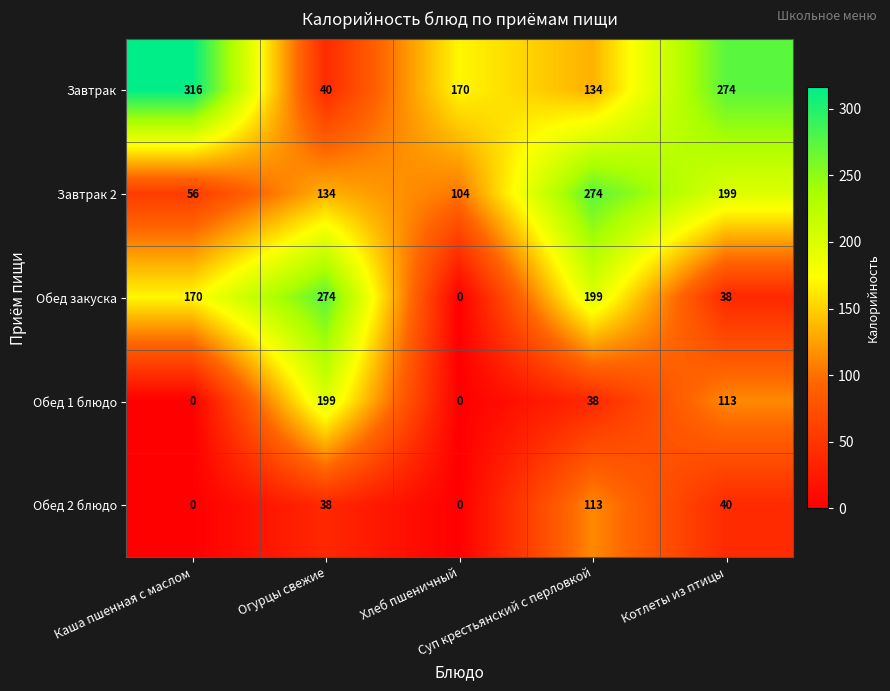

Which series has the largest total across all categories?

Завтрак